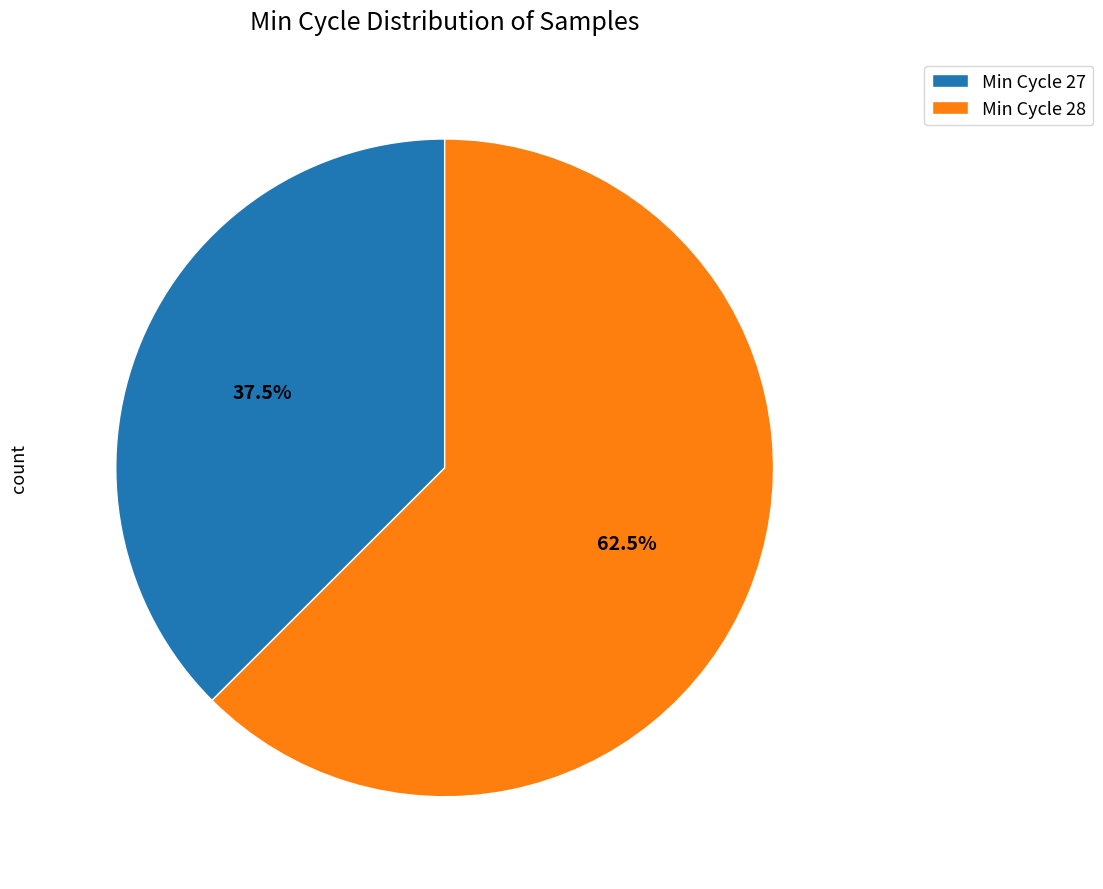

Which slice is the smallest?

Min Cycle 27